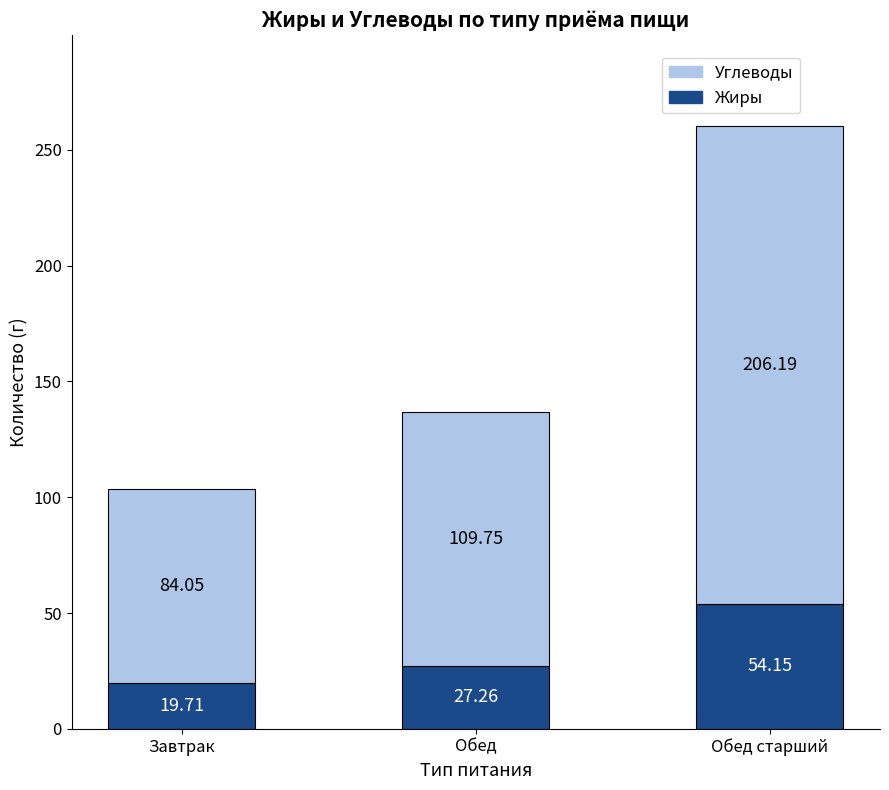

At which label does Жиры first exceed 27?

Обед